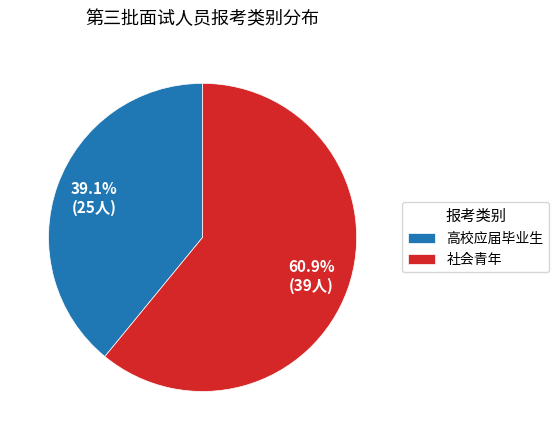

Rank the categories by value from highest to lowest.

社会青年, 高校应届毕业生